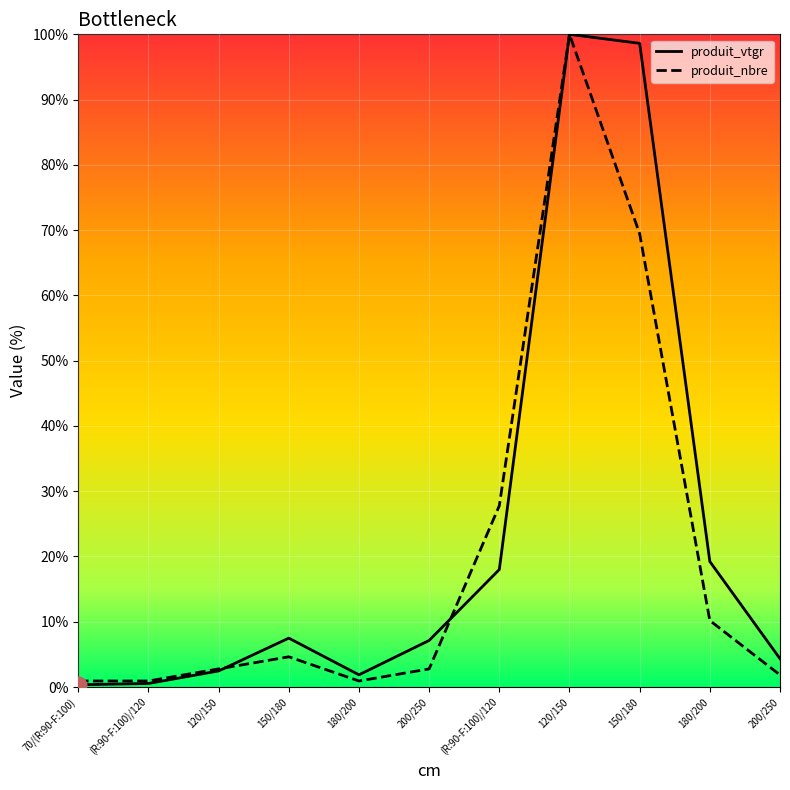

True or false: produit_vtgr has more than 1 interior local peaks.

True